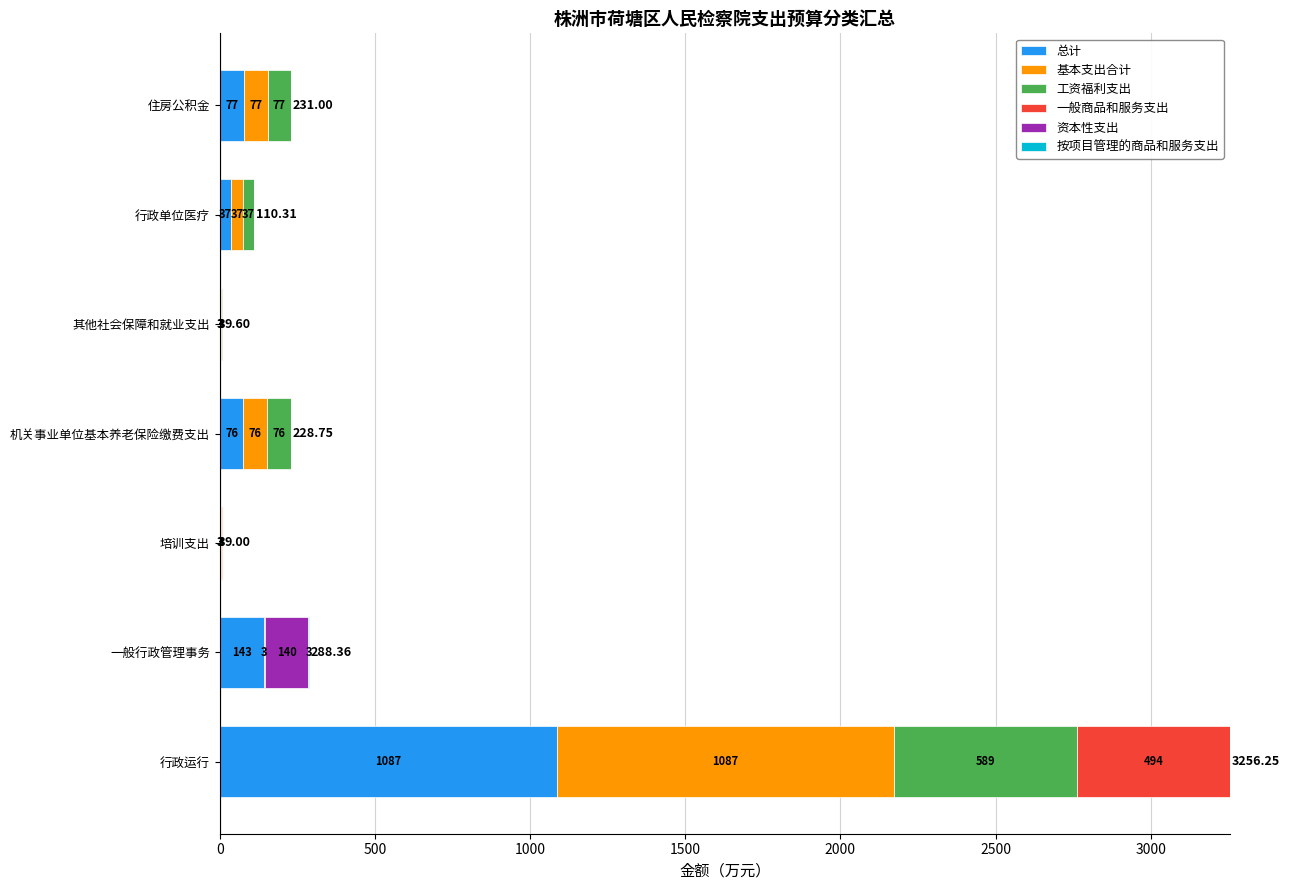

At which label does 总计 reach its peak?

行政运行